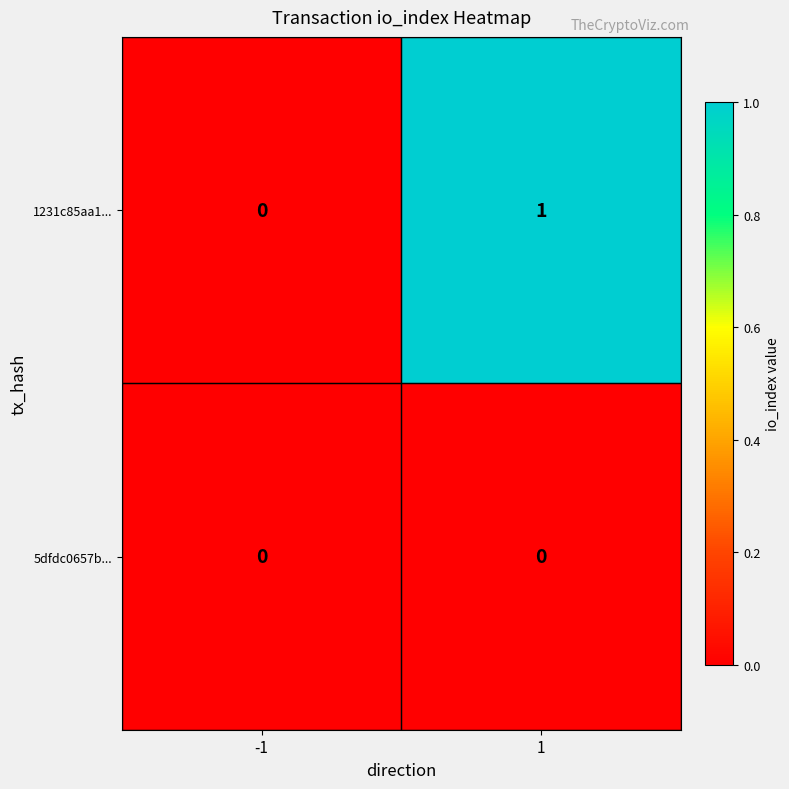

Reading right to left, extract all data points from this chart.

1231c85aa1...: 1=1	-1=0
5dfdc0657b...: 1=0	-1=0